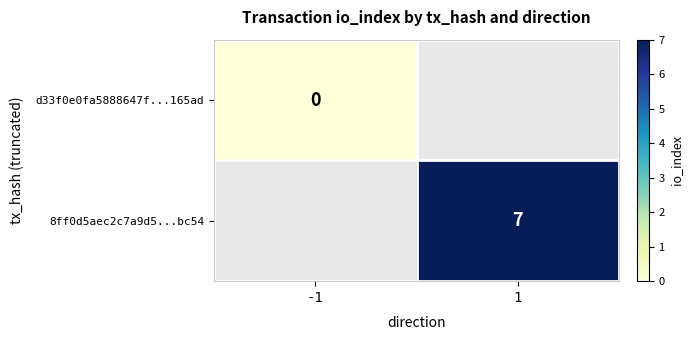

The 8ff0d5aec2c7a9d5...bc54 series shows 11 at 1. True or false?

False